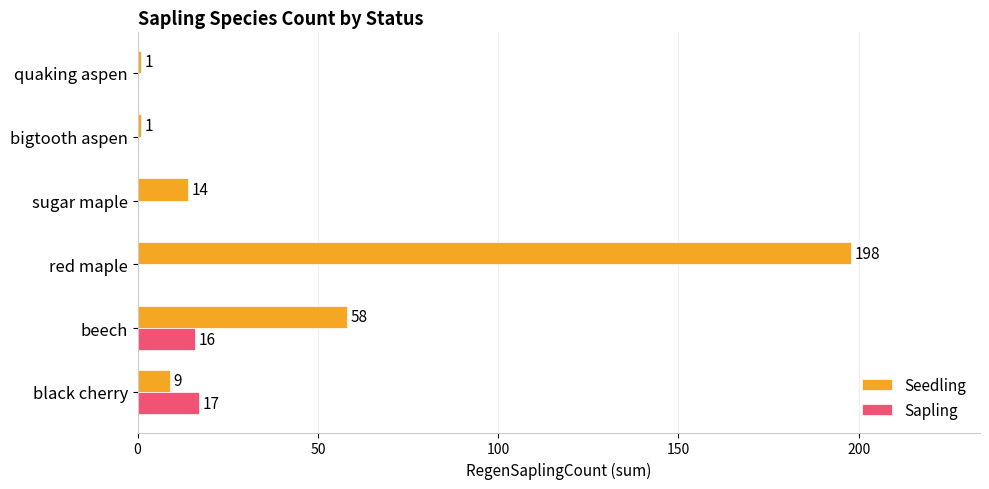

What is the maximum value for Sapling?

17